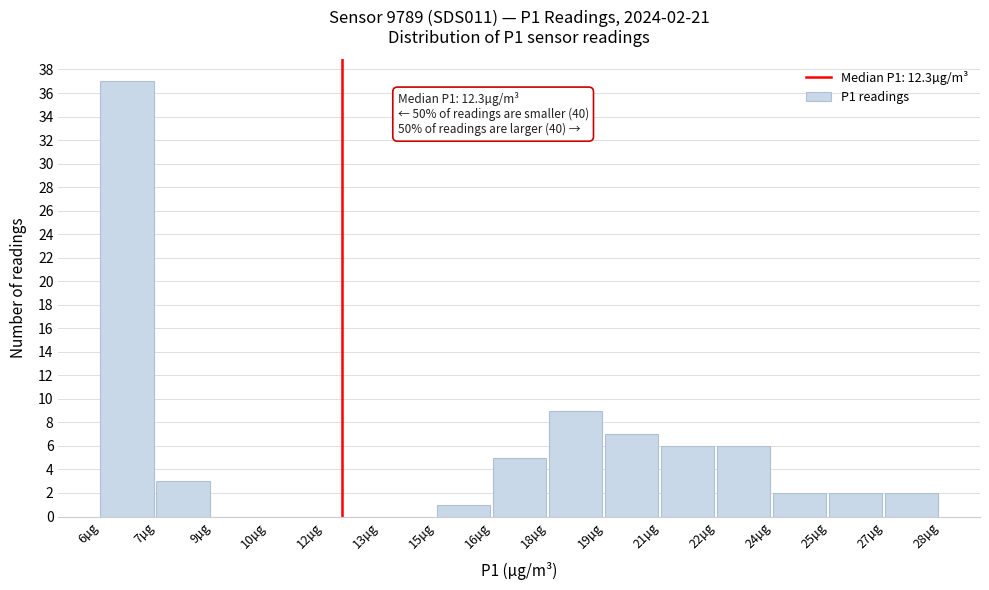

Reading right to left, what are all the values shown in this chart?

27µg=2	25µg=2	24µg=2	22µg=6	21µg=6	19µg=7	18µg=9	16µg=5	15µg=1	13µg=0	12µg=0	10µg=0	9µg=0	7µg=3	6µg=37